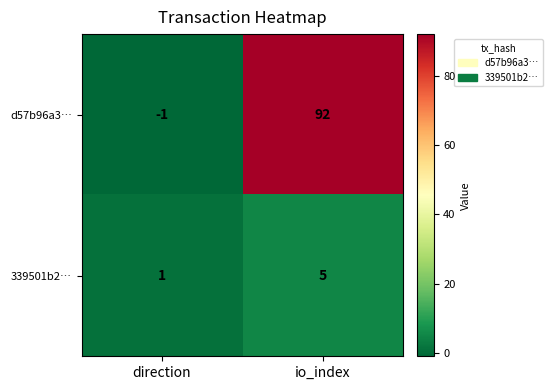

What is the sum of all 339501b2… values?

6